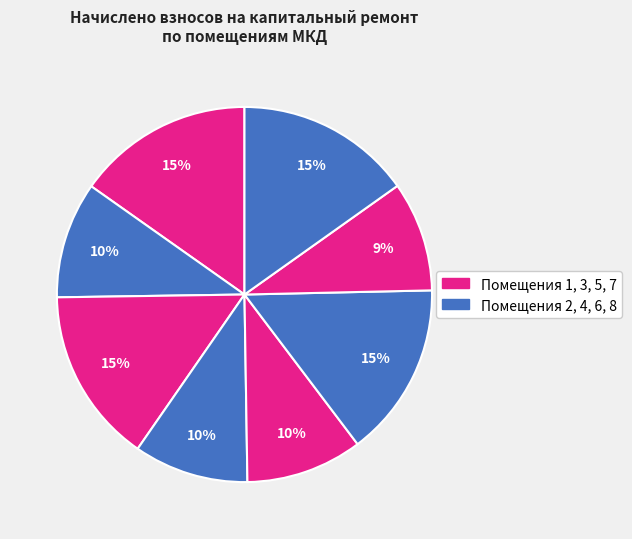

How many segments does this pie chart have?

8